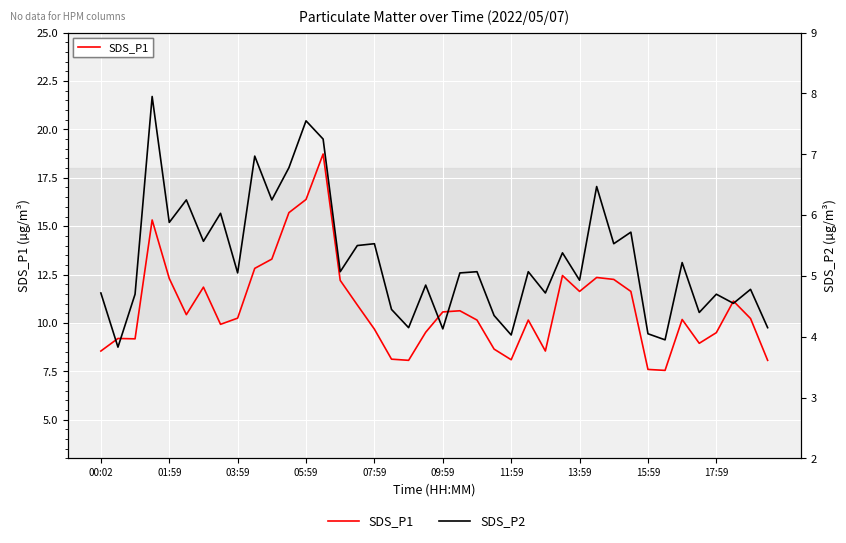

True or false: SDS_P1 and SDS_P2 cross at least once.

False